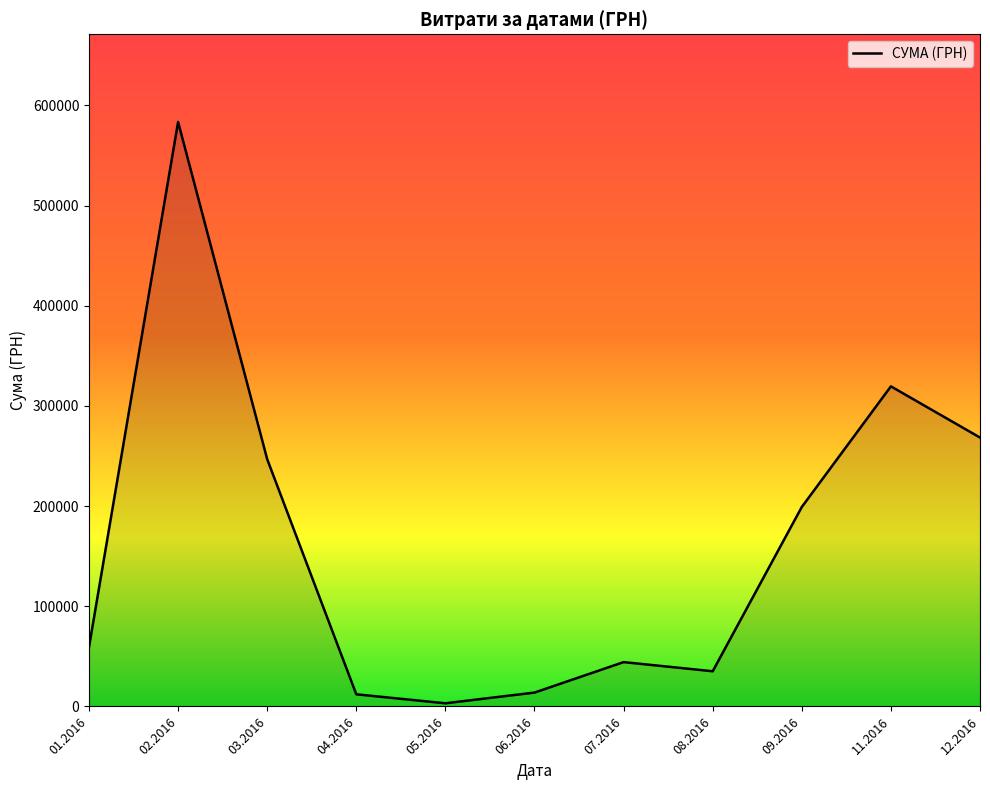

The value at 01.2016 is 59222.9. True or false?

True